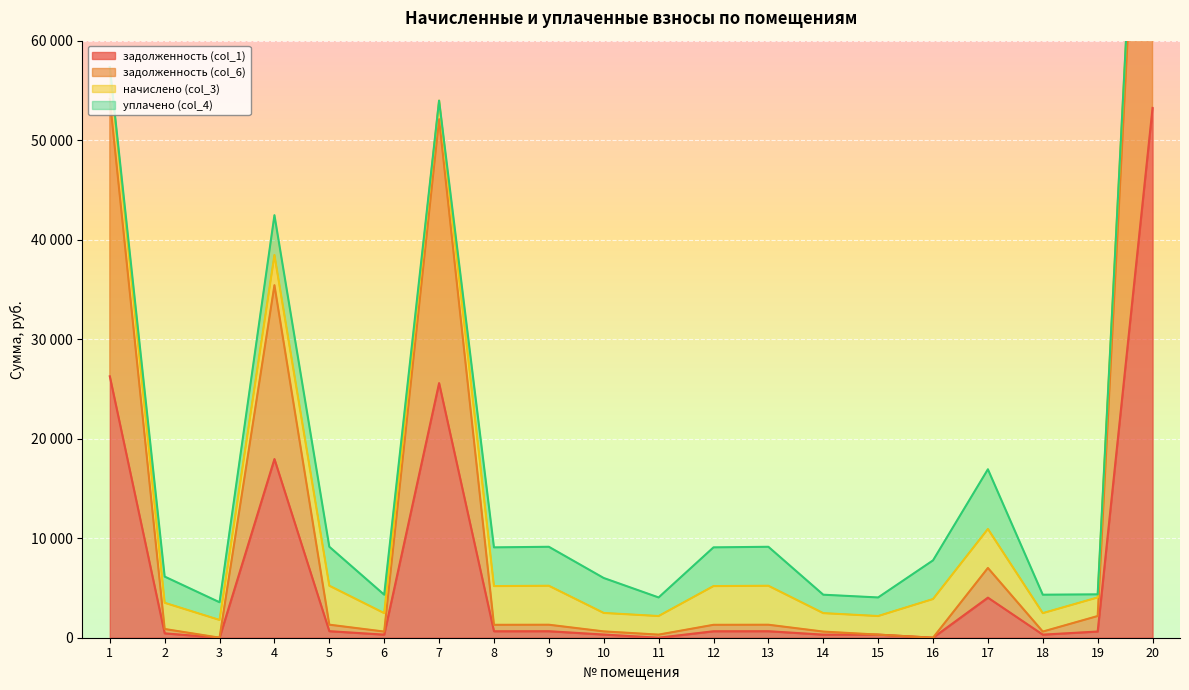

True or false: задолженность (col_6) and задолженность (col_1) cross at least once.

False